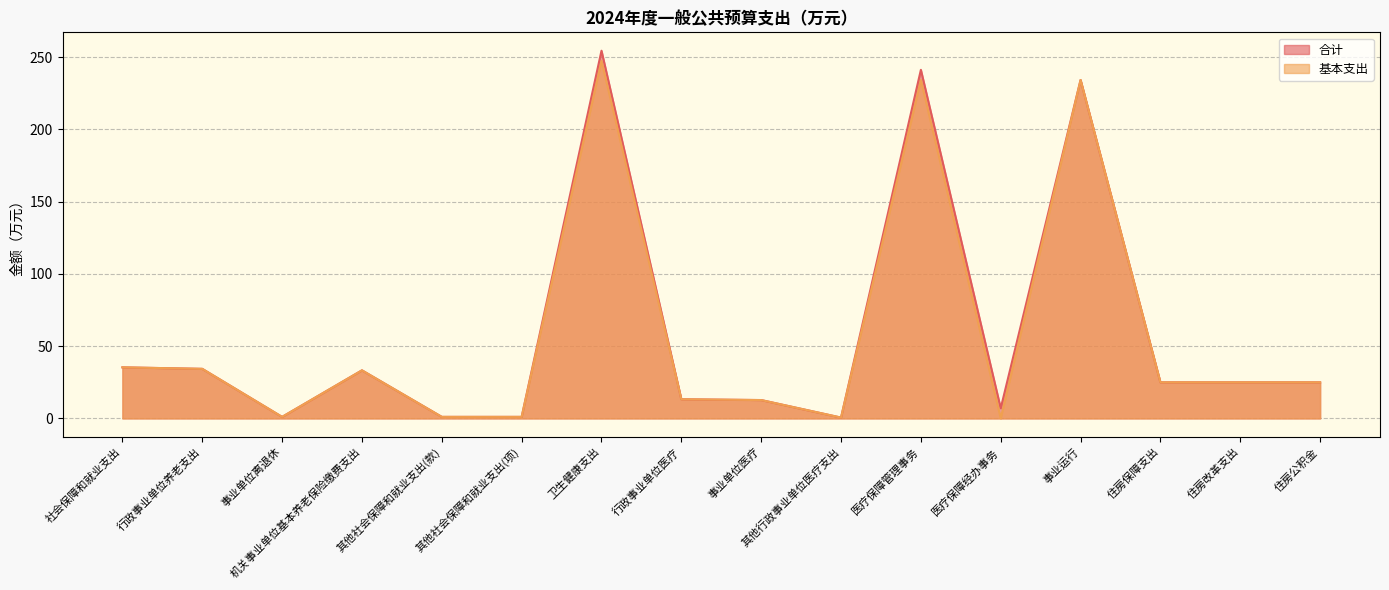

What is the difference between the maximum and minimum values in the 合计 series?

253.9